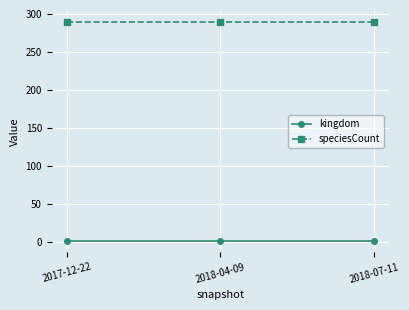

Which series has the largest total across all categories?

speciesCount